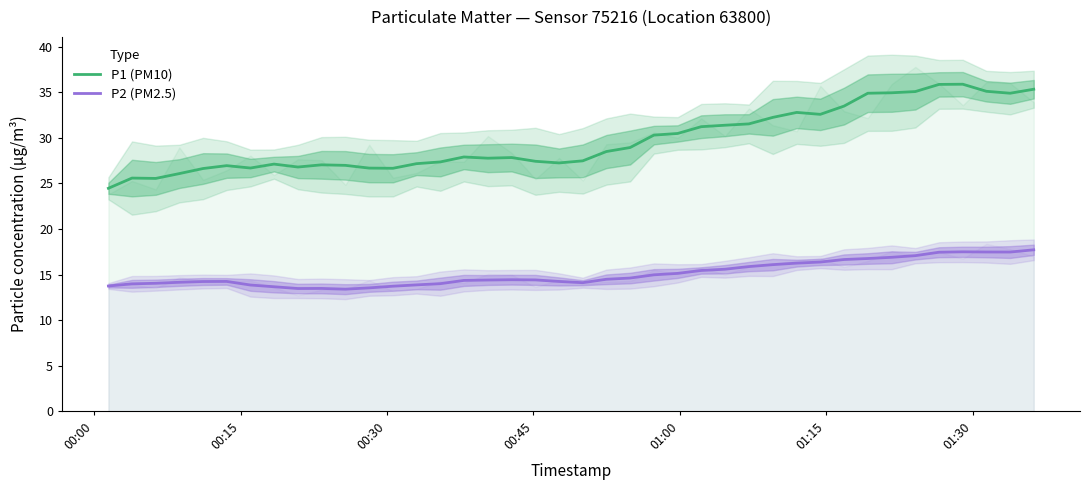

What is the difference between the maximum and minimum values in the P1 (PM10) series?

11.4